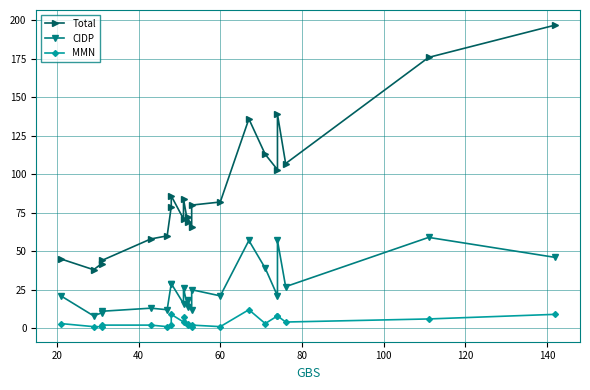

What is the maximum value for CIDP?

59